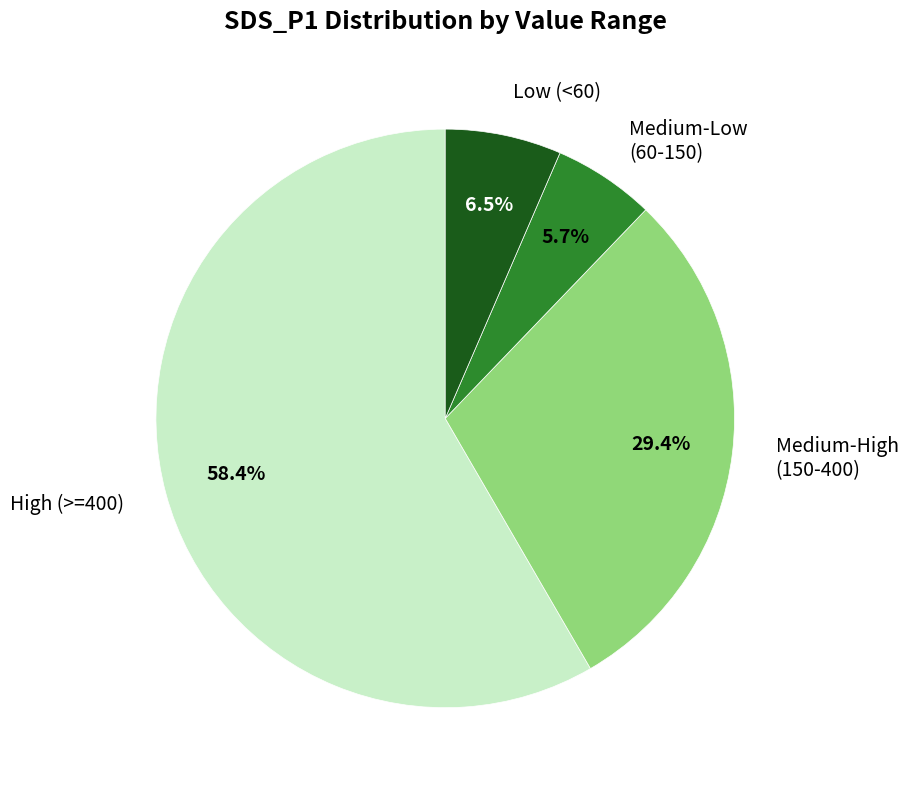

How many slices are in this pie chart?

4